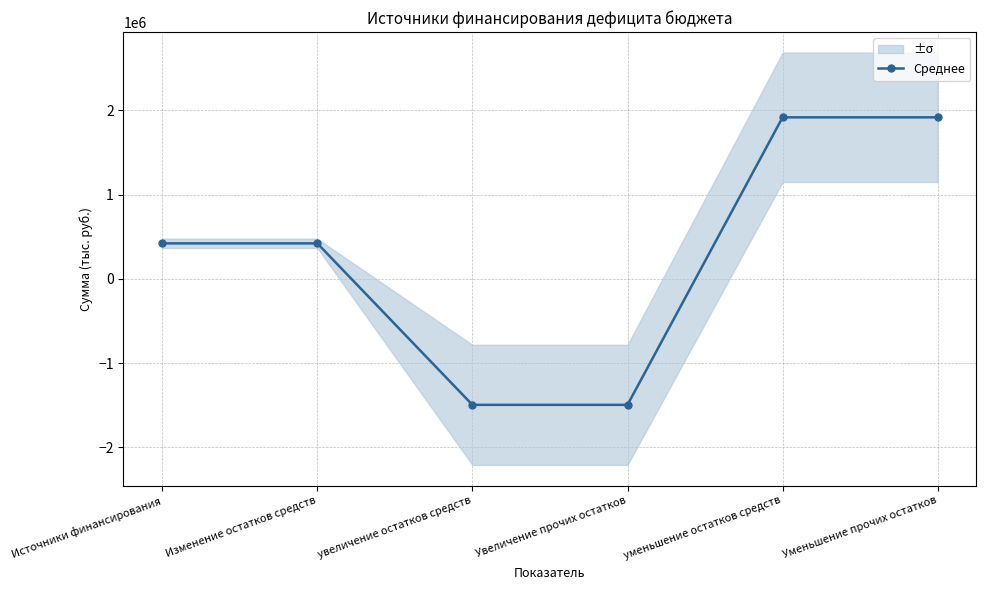

List the labels in order of value, smallest first.

увеличение остатков средств, Увеличение прочих остатков, Источники финансирования, Изменение остатков средств, уменьшение остатков средств, Уменьшение прочих остатков